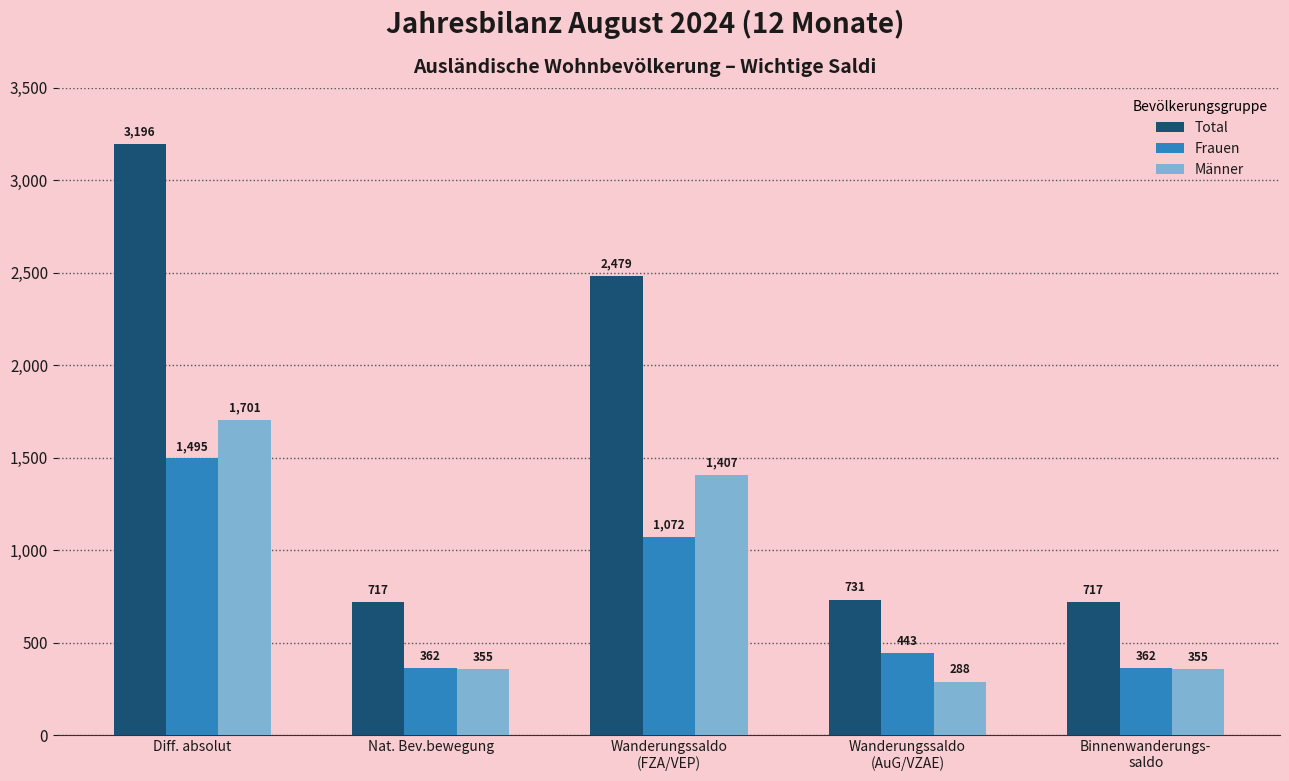

Reading left to right, list all the values displayed in this chart.

Total: Diff. absolut=3196	Nat. Bev.bewegung=717	Wanderungssaldo
(FZA/VEP)=2479	Wanderungssaldo
(AuG/VZAE)=731	Binnenwanderungs-
saldo=717
Frauen: Diff. absolut=1495	Nat. Bev.bewegung=362	Wanderungssaldo
(FZA/VEP)=1072	Wanderungssaldo
(AuG/VZAE)=443	Binnenwanderungs-
saldo=362
Männer: Diff. absolut=1701	Nat. Bev.bewegung=355	Wanderungssaldo
(FZA/VEP)=1407	Wanderungssaldo
(AuG/VZAE)=288	Binnenwanderungs-
saldo=355